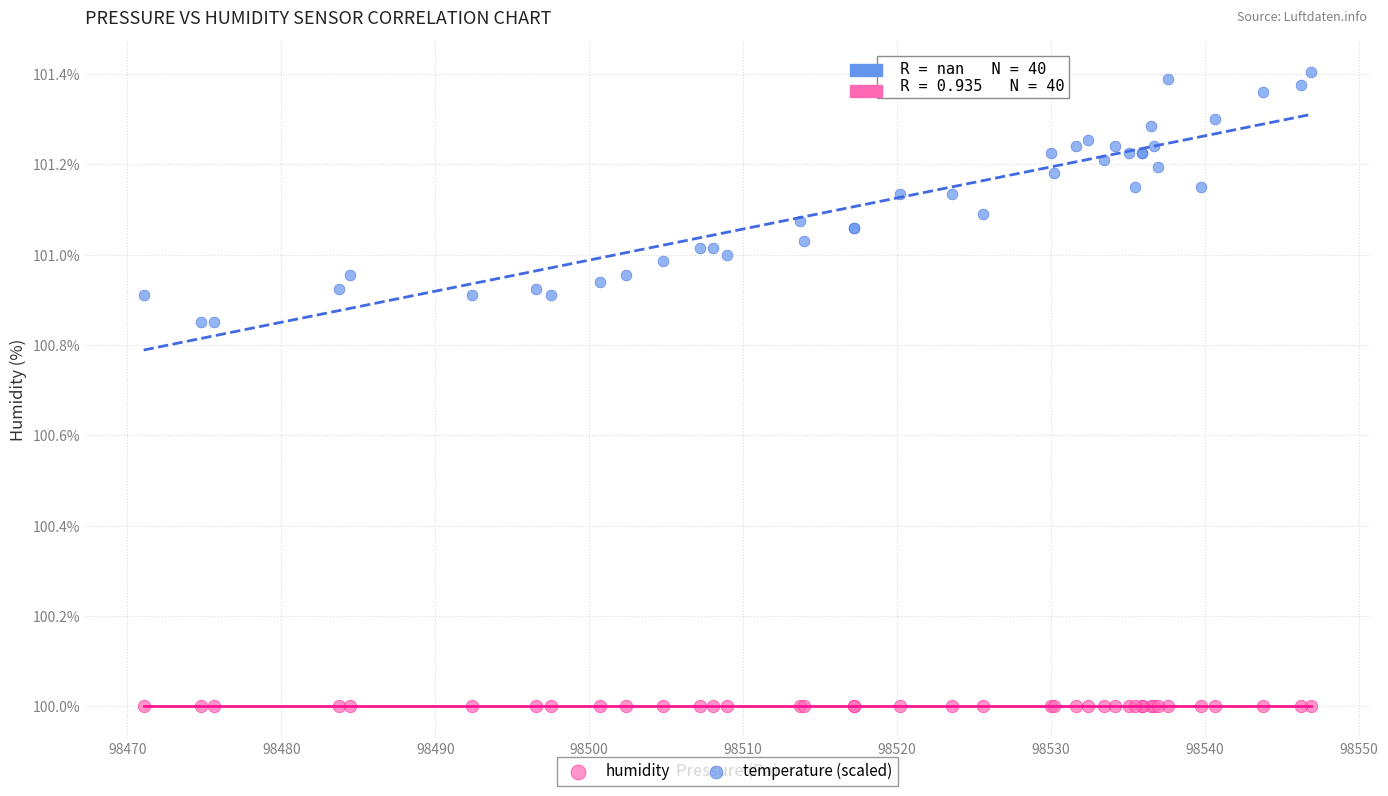

Which series contains the highest Y value?

temperature (scaled)